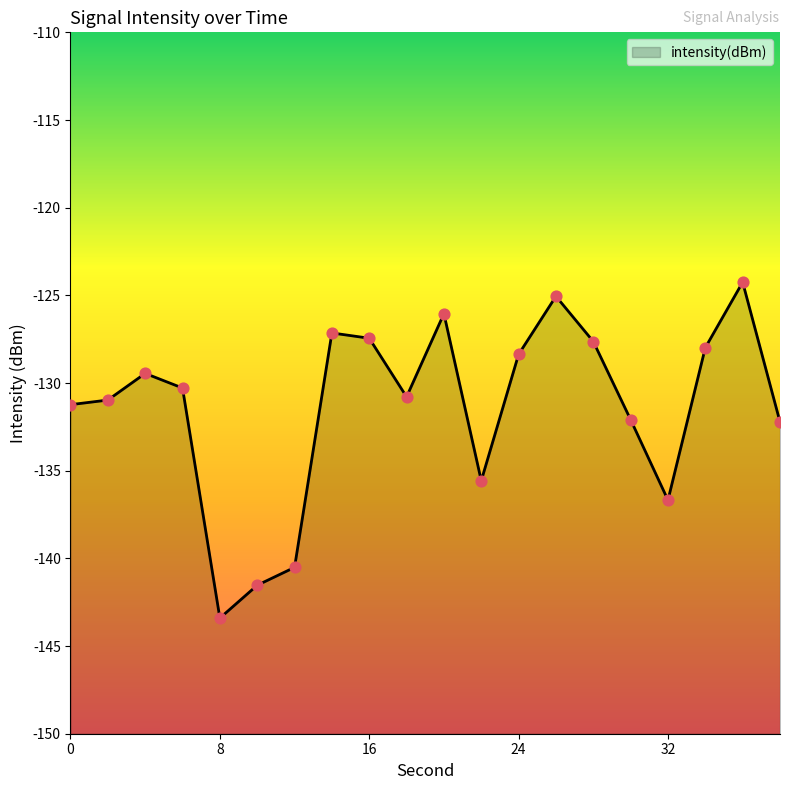

What is the change in value from 28 to 34?

-0.4